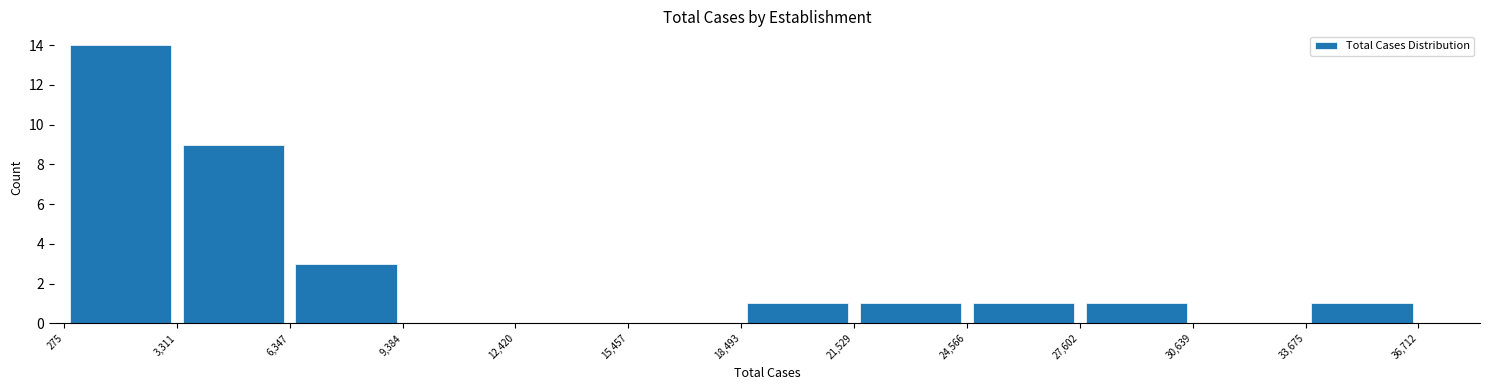

Which range on the x-axis has the tallest bar?

275 to 3,311